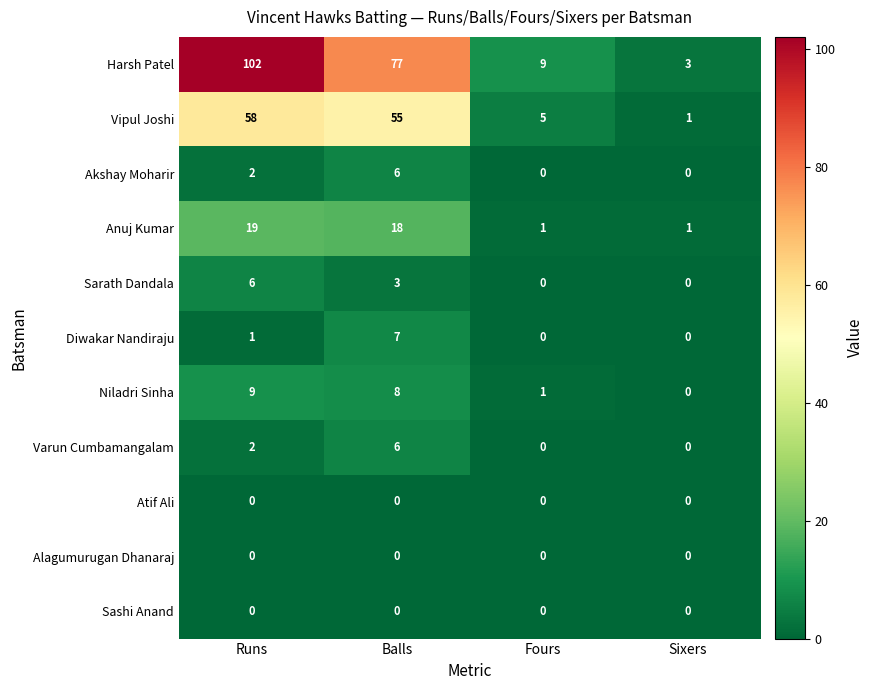

How many series are shown in this chart?

11